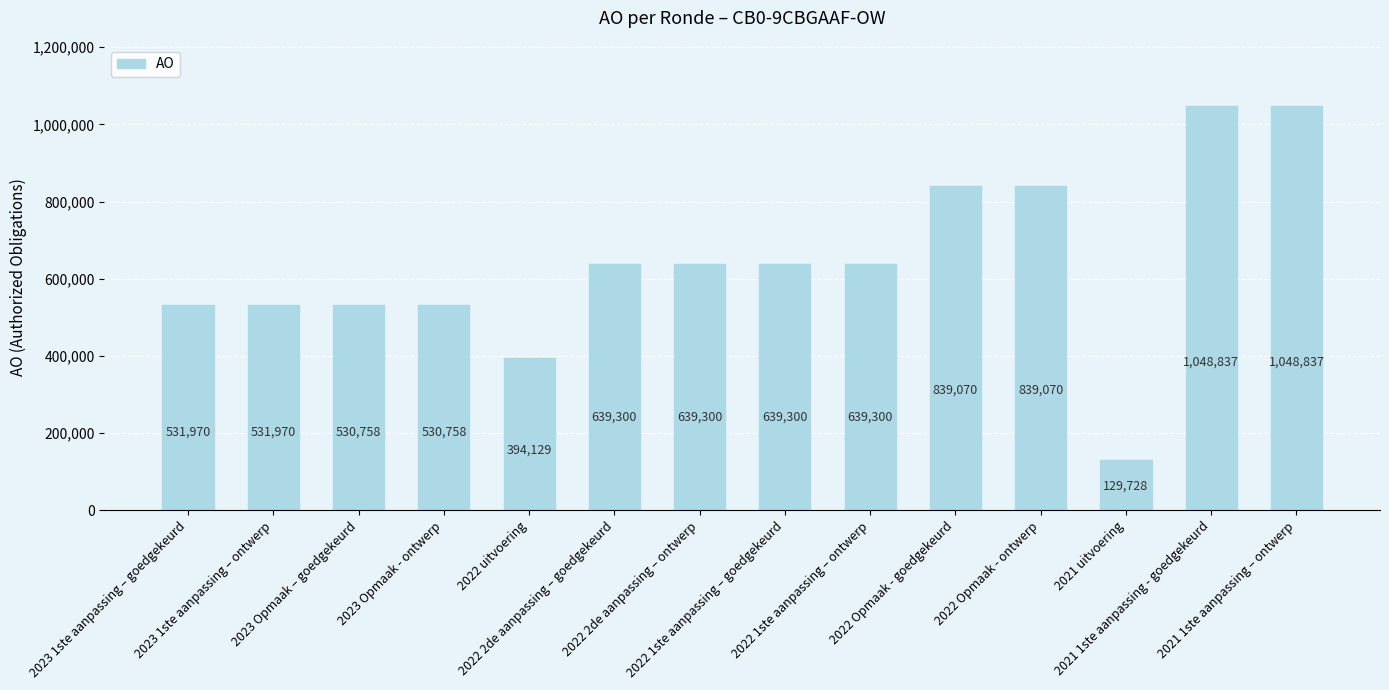

What is the minimum value shown in the chart?

129728